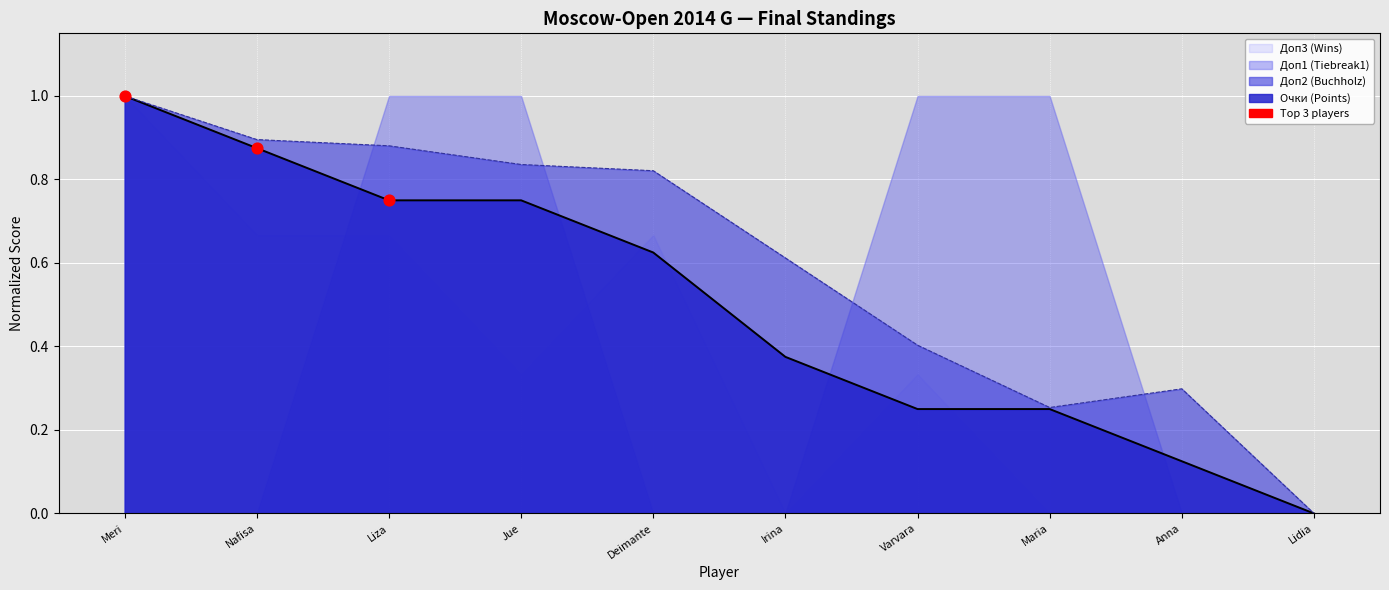

At how many categories does at least one series exceed 0?

9